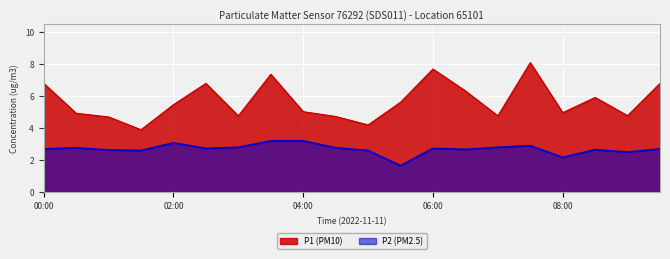

True or false: P1 and P2 cross at least once.

False